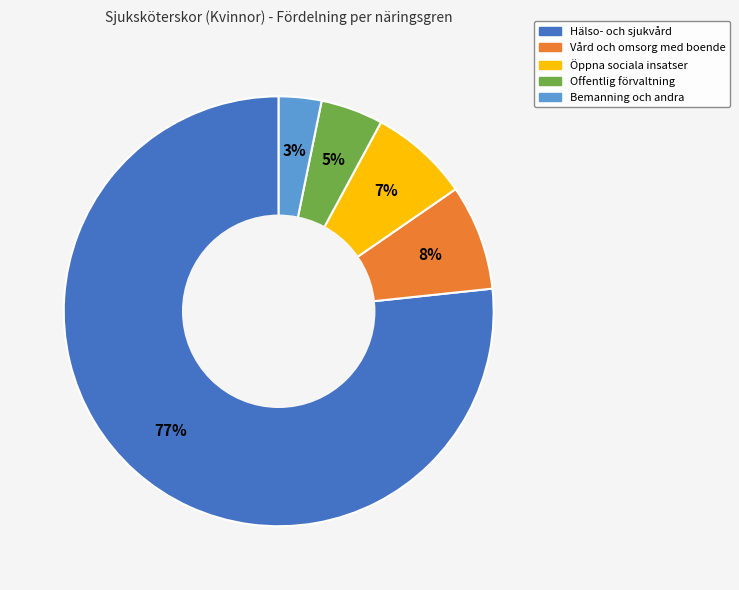

Which category has the biggest portion of the pie?

Hälso- och sjukvård